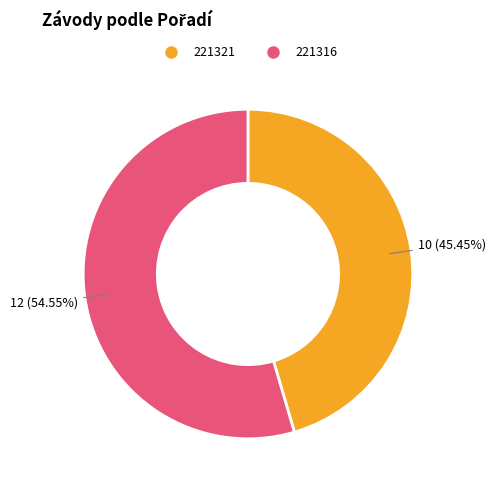

To the nearest percent, what percentage of the pie is 221316?

55%